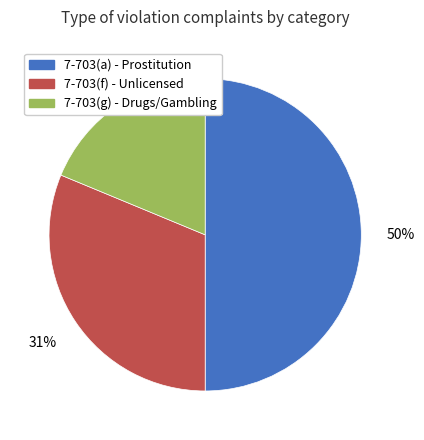

Combined, do 7-703(g) - Drugs/Gambling and 7-703(a) - Prostitution account for over 50%?

Yes